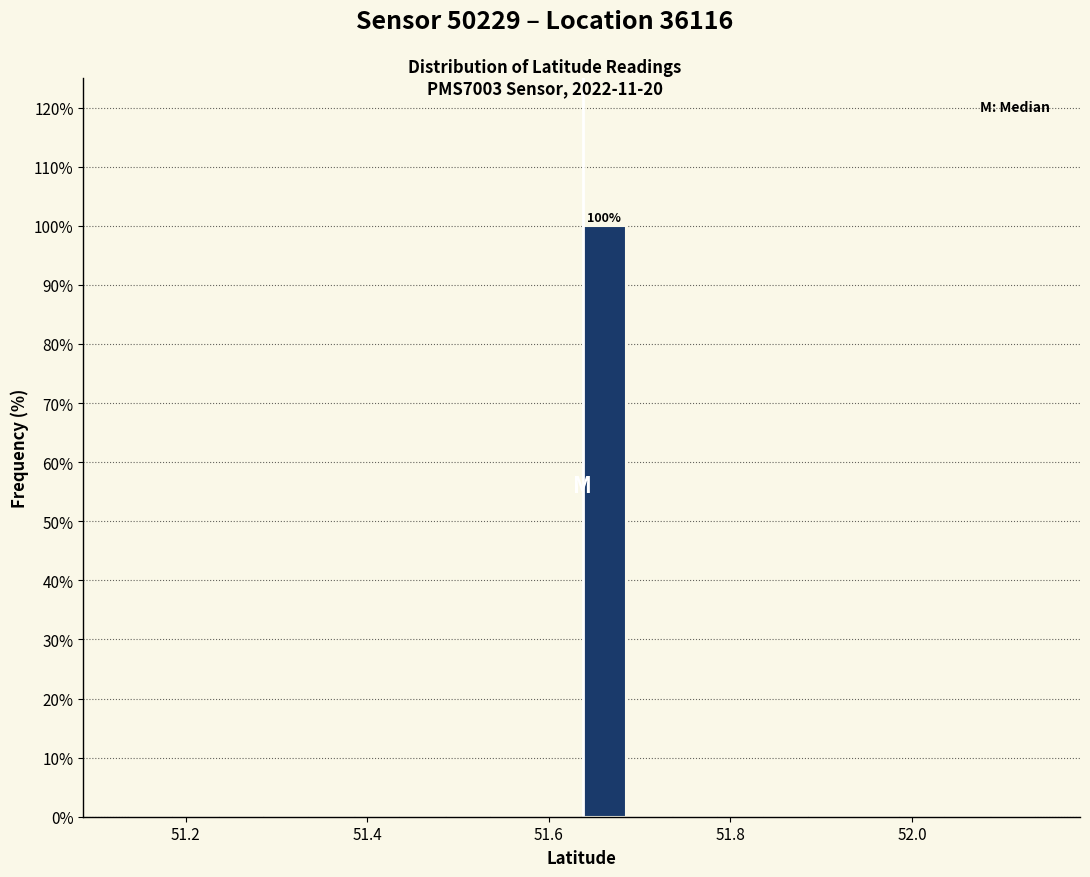

Around what value on the x-axis is the tallest bar? Give the approximate position of its centre, as read against the axis.

51.66